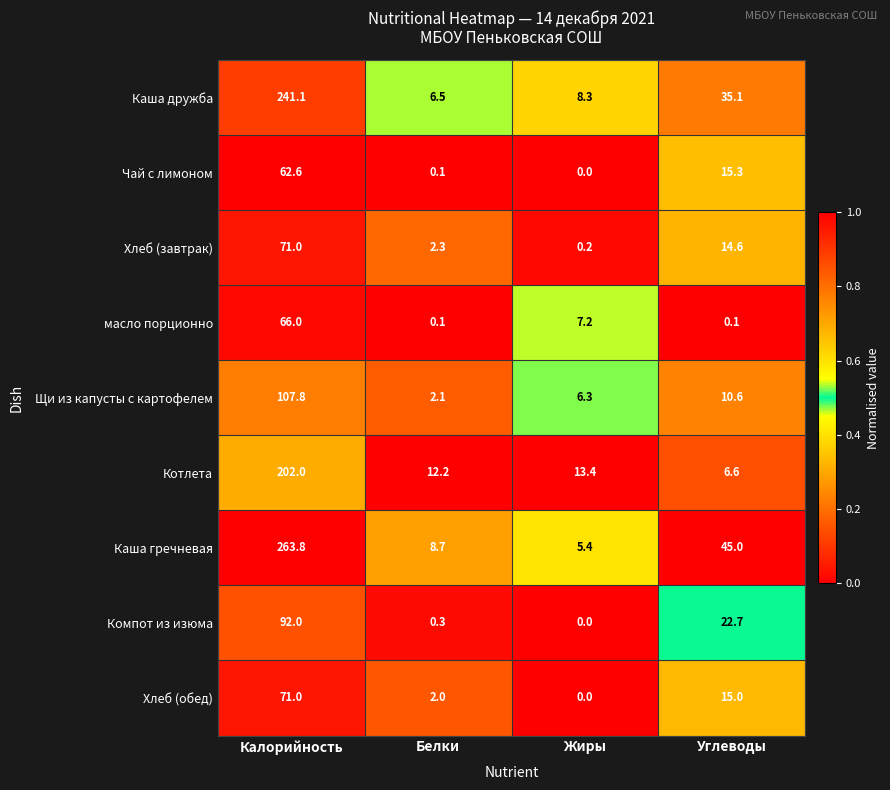

The Хлеб (завтрак) series shows 35.5 at Калорийность. True or false?

False